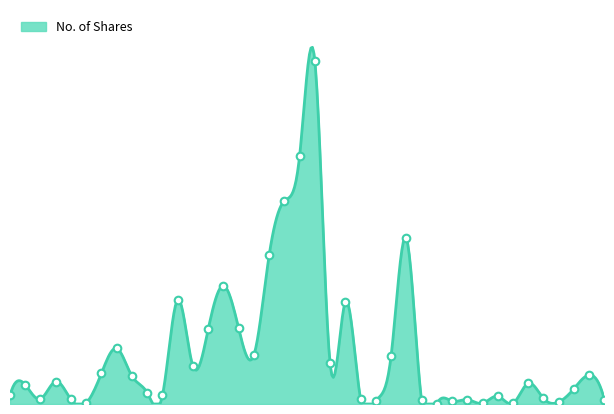

What is the change in value from 01/02/2023 to 03/01/2021?

+13870